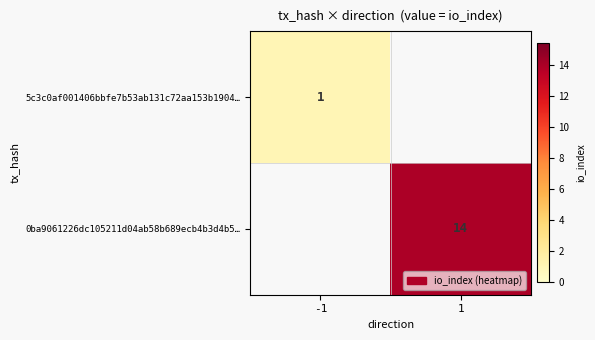

The value of 5c3c0af001406bbfe7b53ab131c72aa153b1904… at -1 is 1.4. True or false?

False